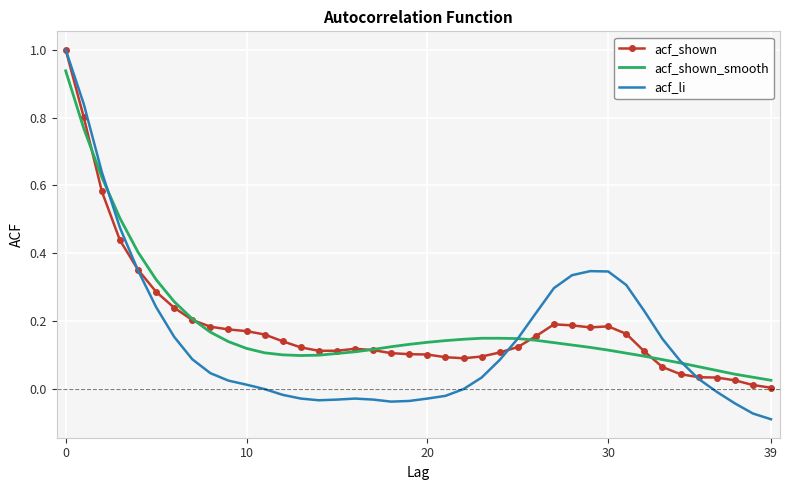

What is the maximum value shown in the chart?

1.0